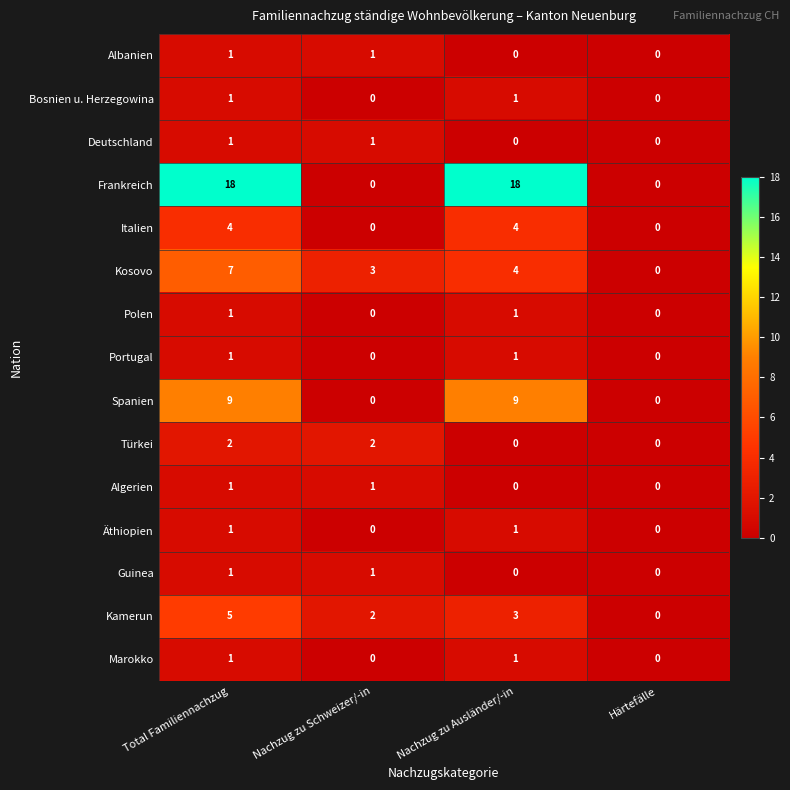

Where does the Kamerun series first go above 3?

Total Familiennachzug